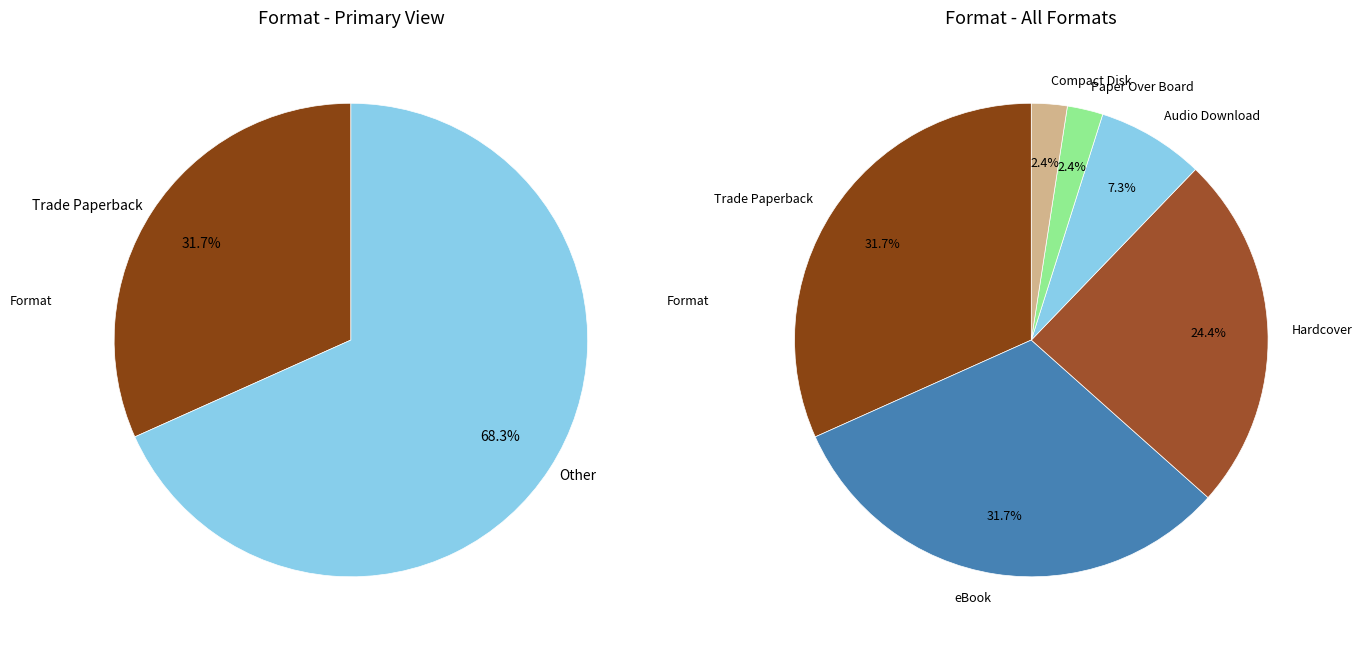

To the nearest percent, what is the difference between the Trade Paperback and Audio Download slice percentages?

24%